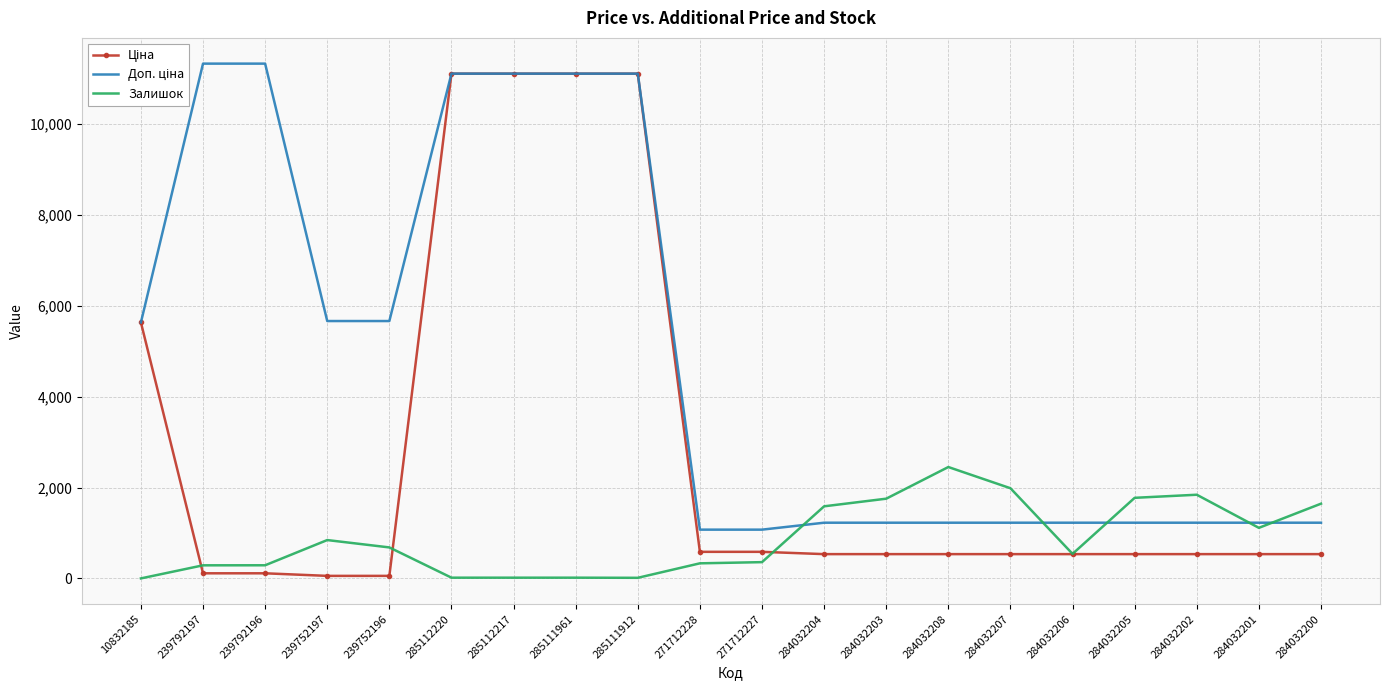

Between 284032208 and 284032206, which series saw the biggest shift?

Залишок